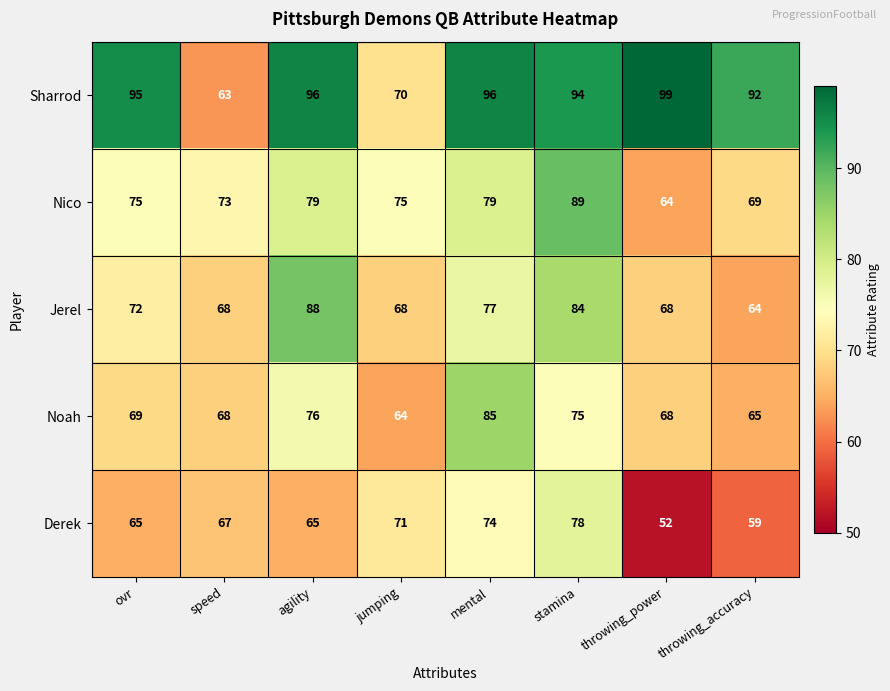

Which series has the largest total across all categories?

Sharrod